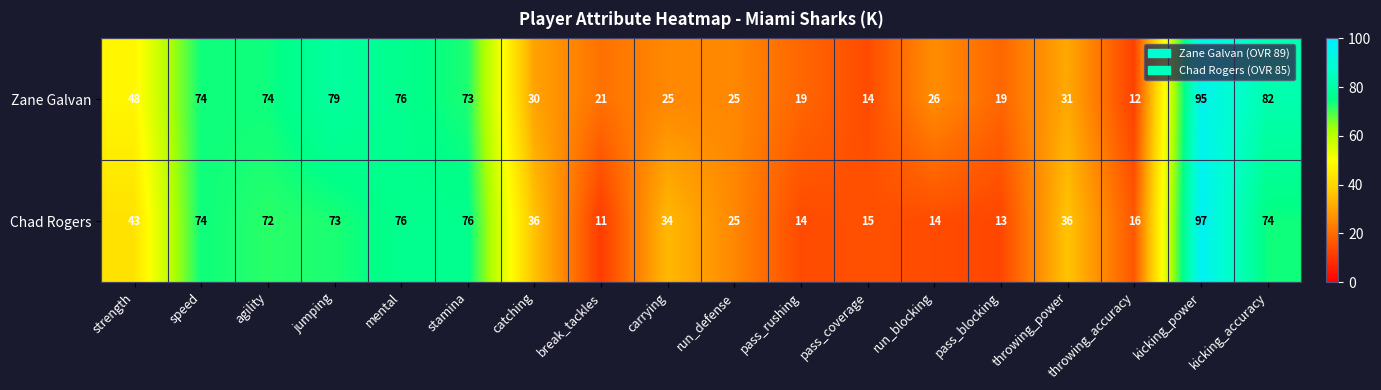

Rank the series by their maximum value, from highest to lowest.

Chad Rogers, Zane Galvan